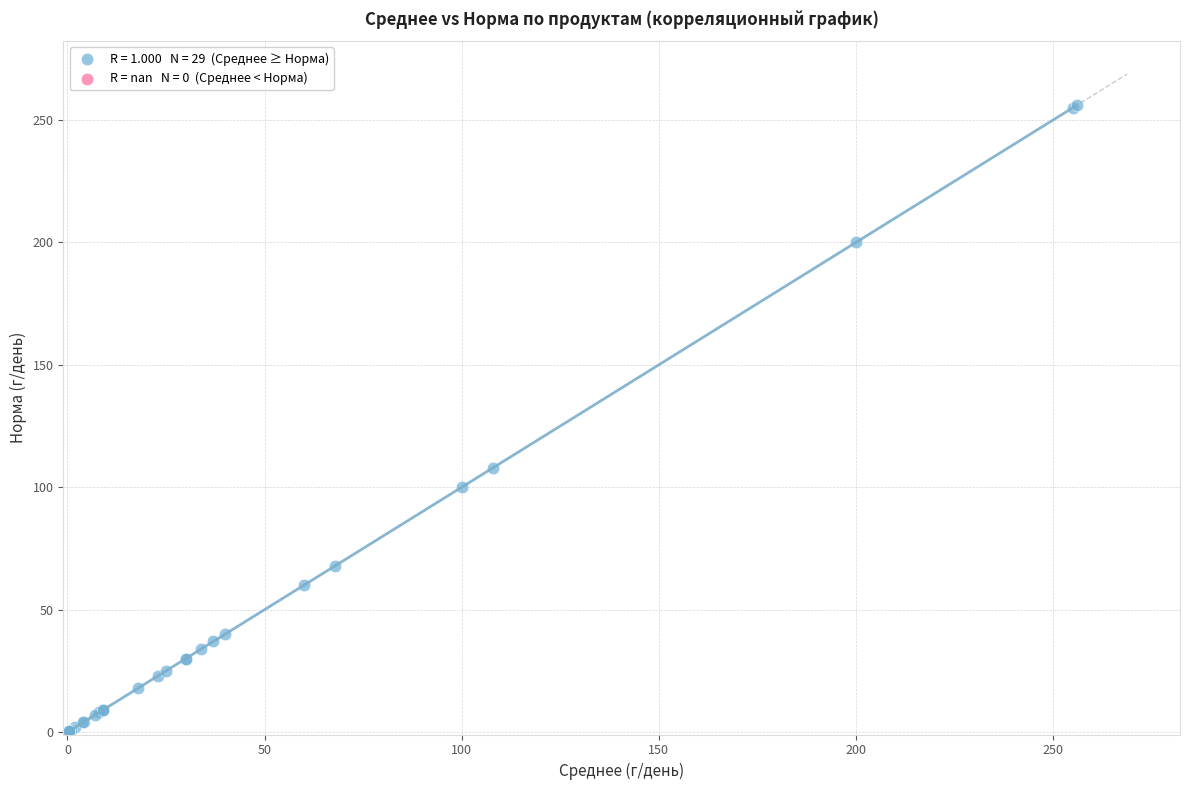

What Y value in the scatter plot is closest to 128?

108.0